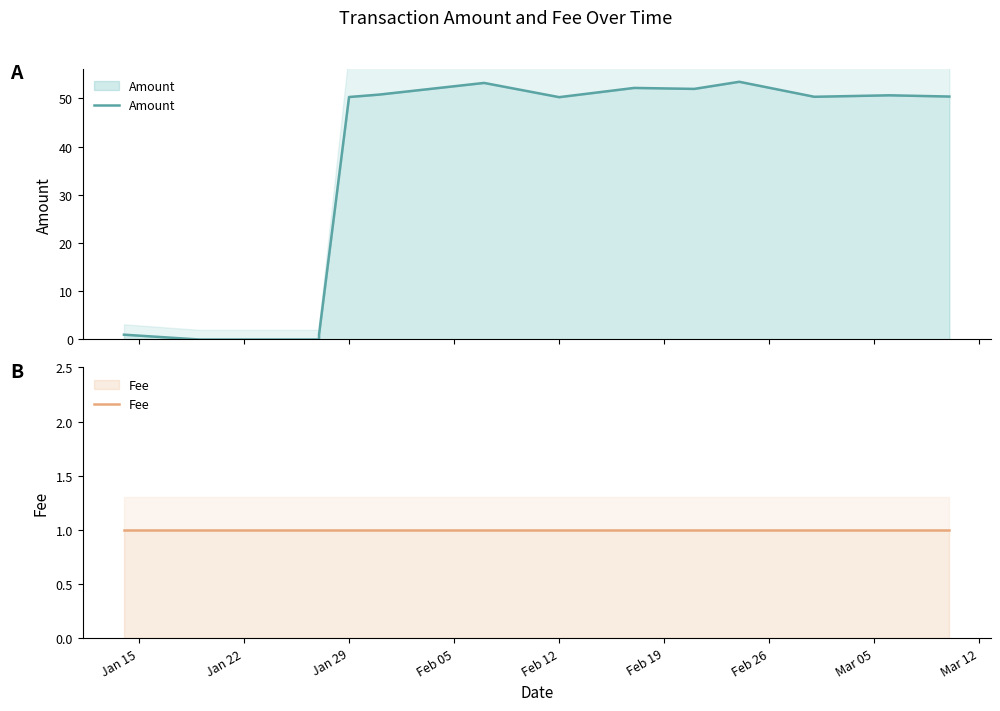

How many interior local valleys does the Amount series have?

3